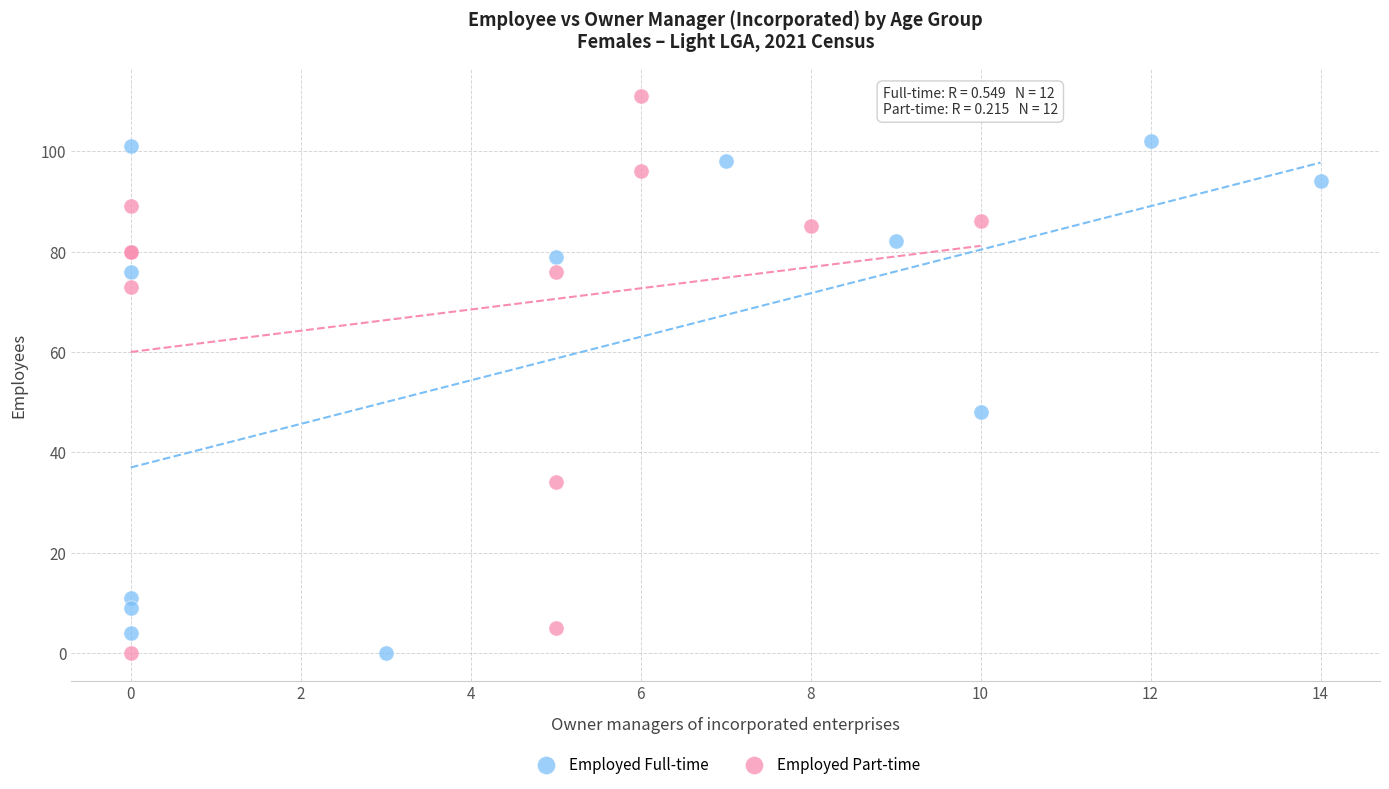

Which series contains the highest Y value?

Employed Part-time